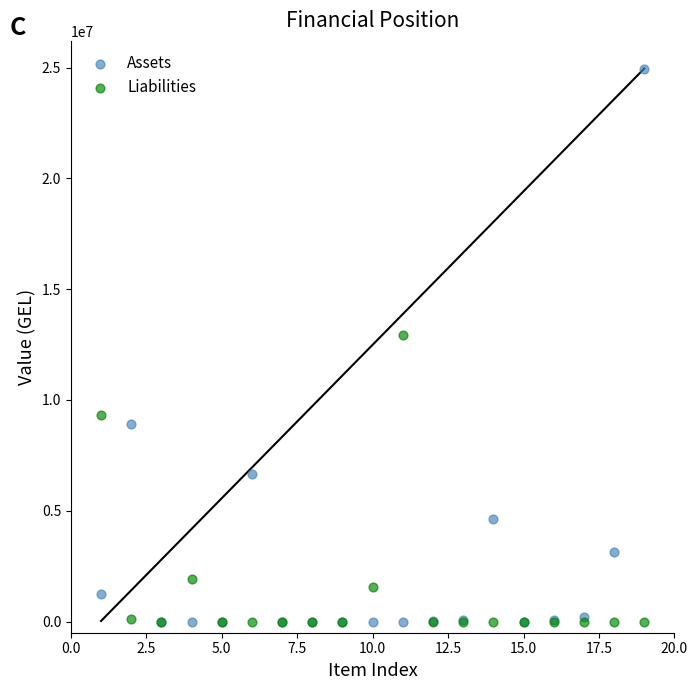

In the Assets series, what Y value is closest to 12476672?

8904662.8